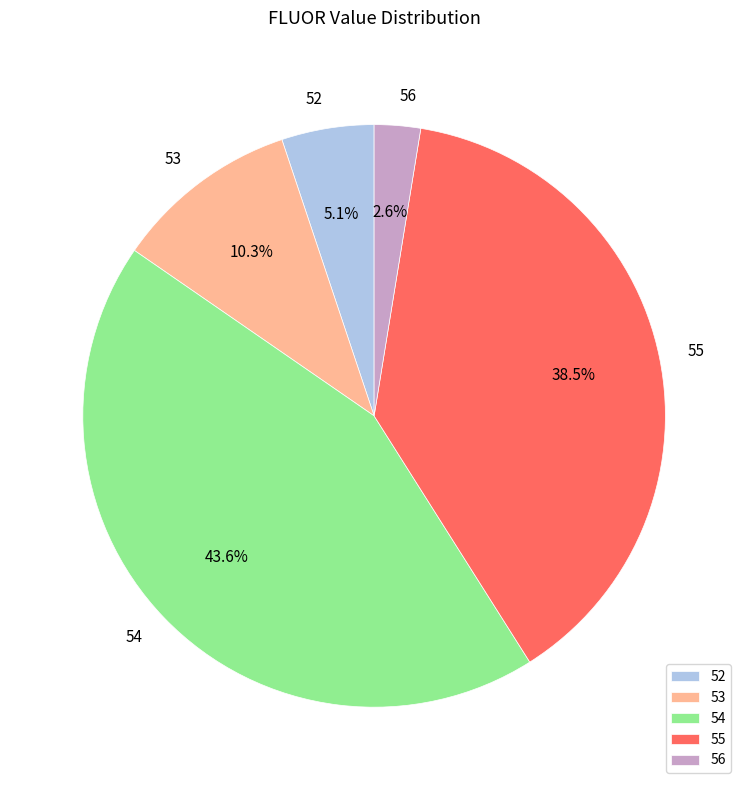

Rank the categories by value from lowest to highest.

56, 52, 53, 55, 54